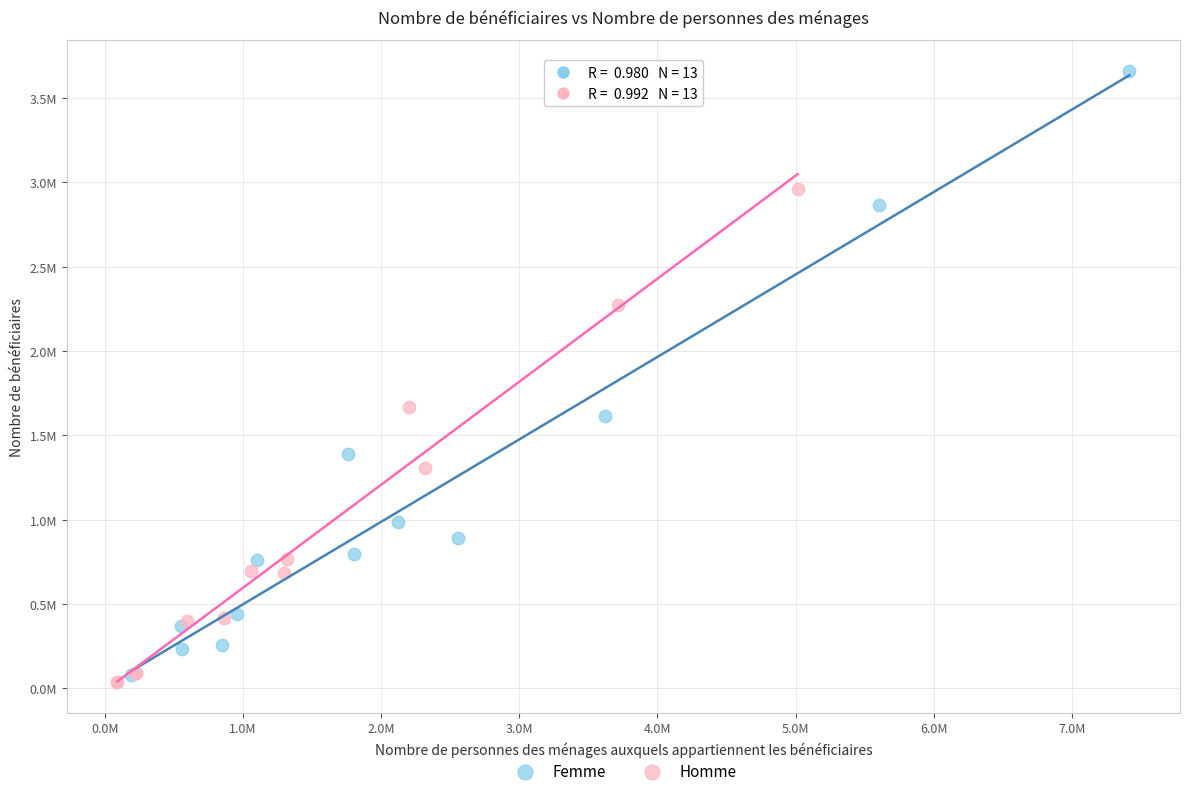

Which series reaches the maximum Y coordinate?

Femme